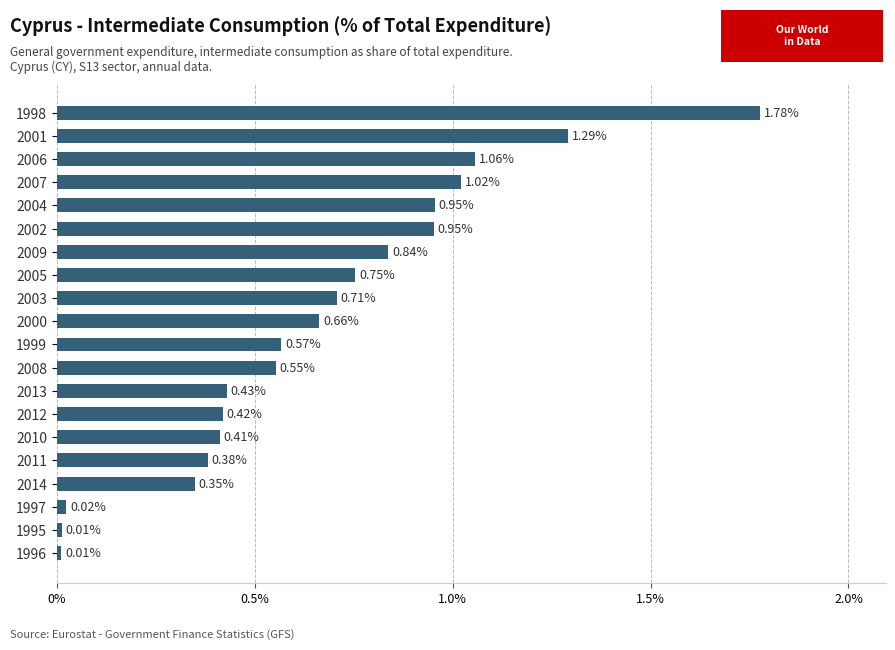

What is the sum of the values at 2013 and 2005?

1.2